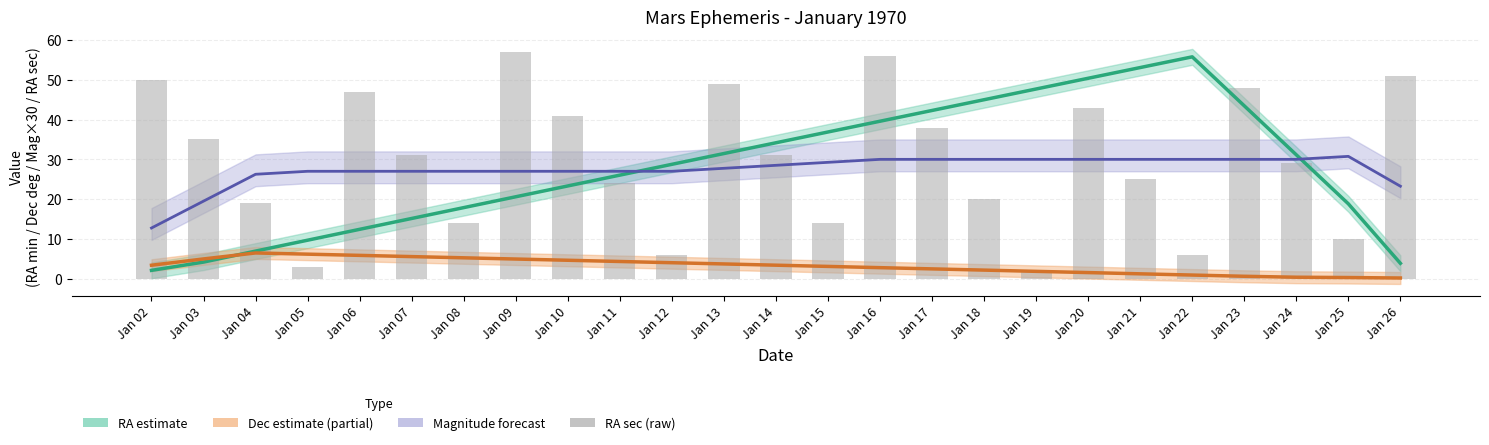

Is the value of Dec_deg (estimate) at Jan 19 greater than the value of RA_sec (raw) at Jan 24?

No